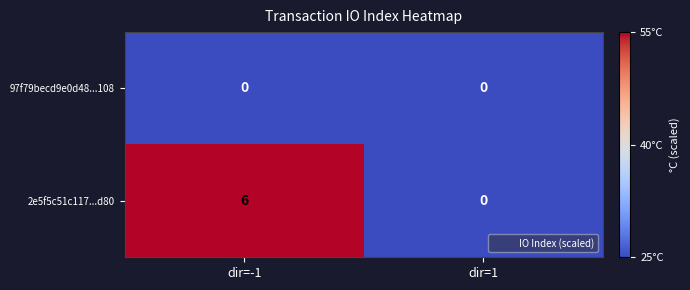

How many data points does each series have?

2